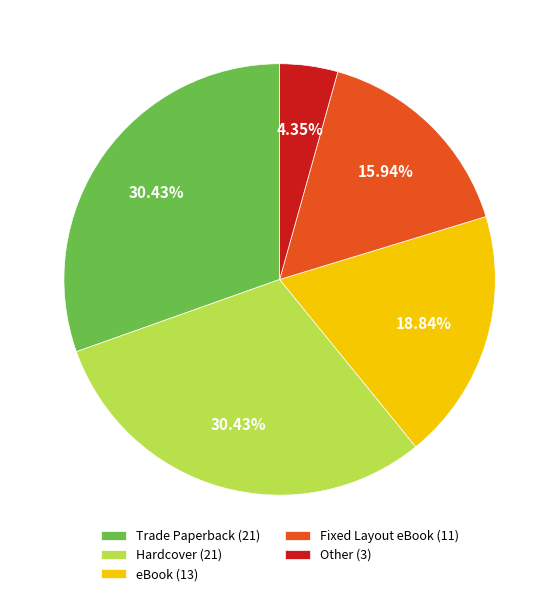

The eBook slice represents 19% of the pie. True or false?

True